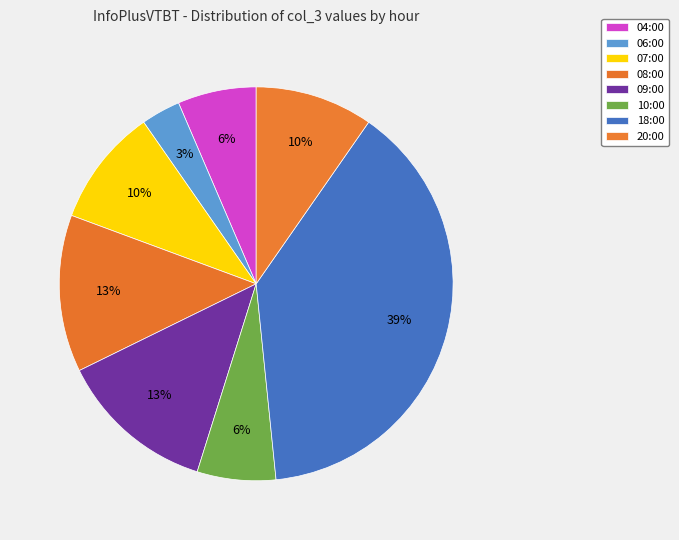

Is 08:00 the majority of the pie?

No